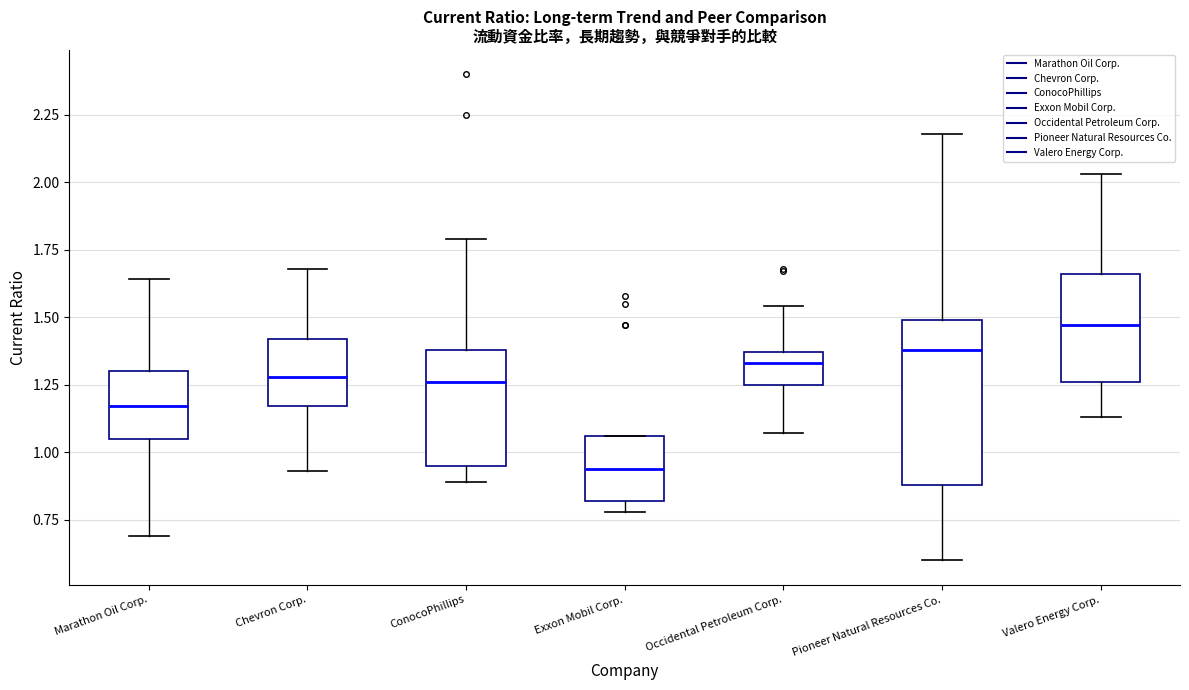

Which box has the highest median line?

Valero Energy Corp.